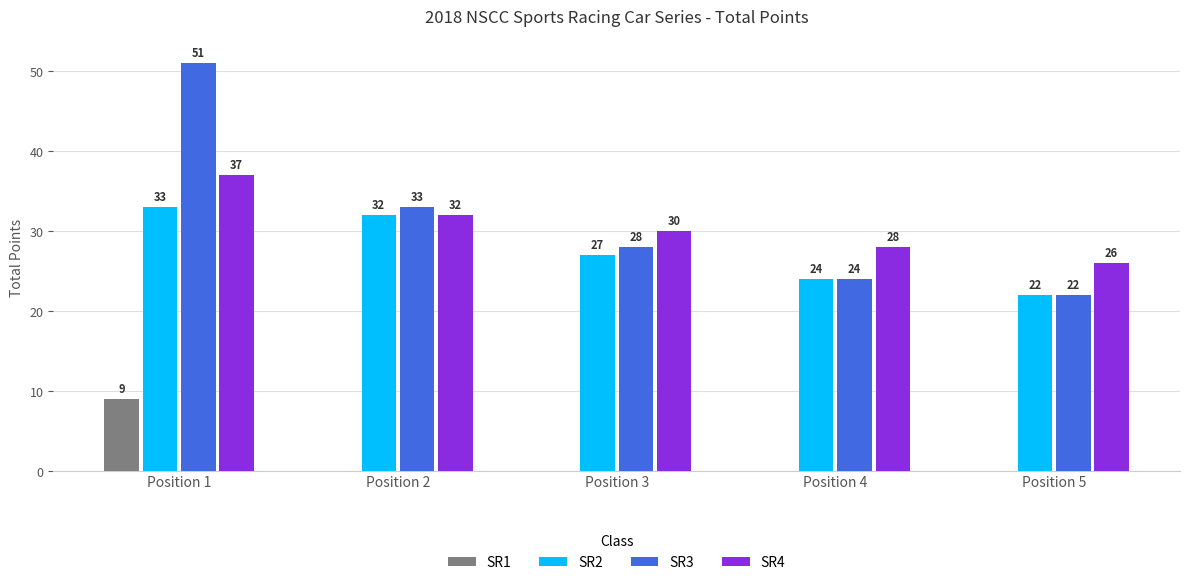

How many groups of bars are there?

5